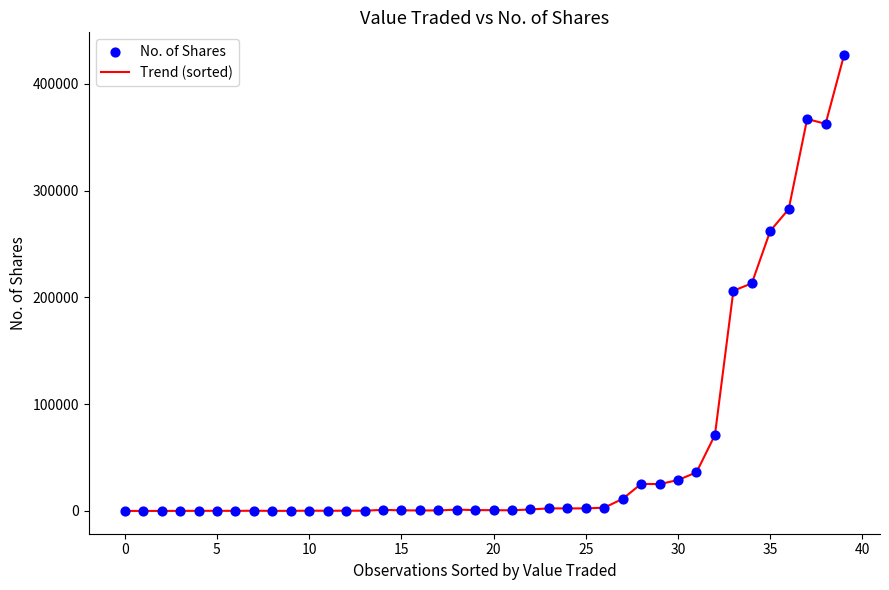

What is the greatest value displayed?

426940